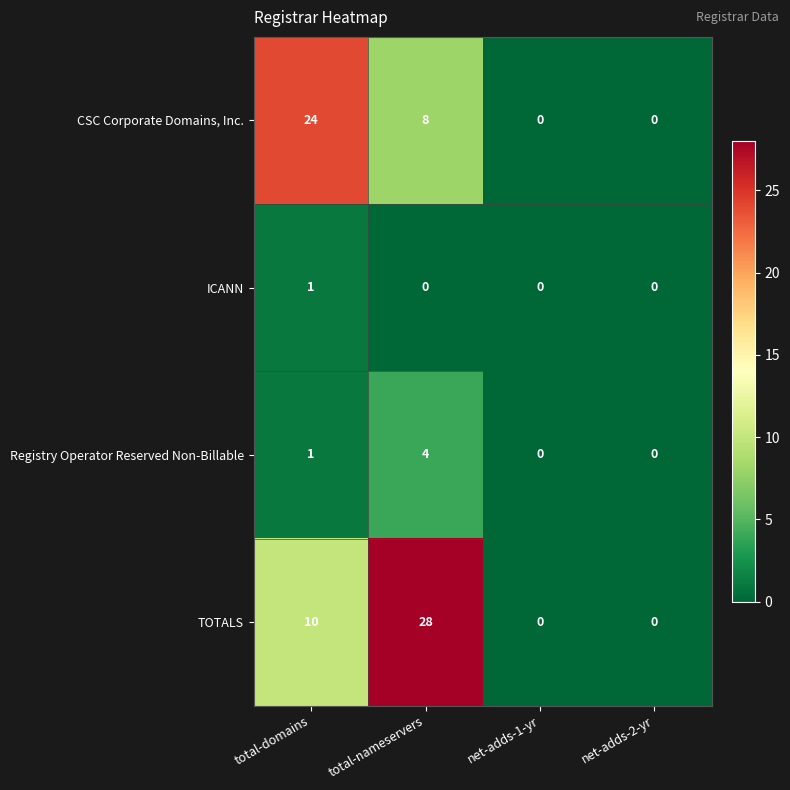

What is the sum of the Registry Operator Reserved Non-Billable values at total-domains and total-nameservers?

5